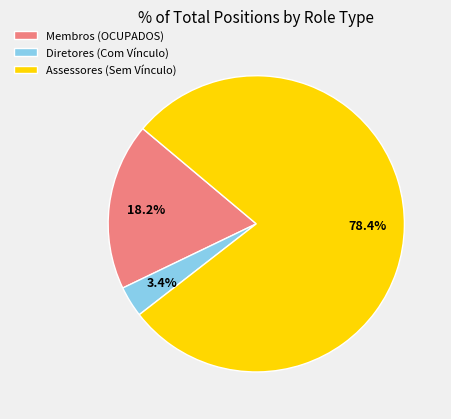

Do Assessores (Sem Vínculo) and Diretores (Com Vínculo) together represent more than half of the pie?

Yes